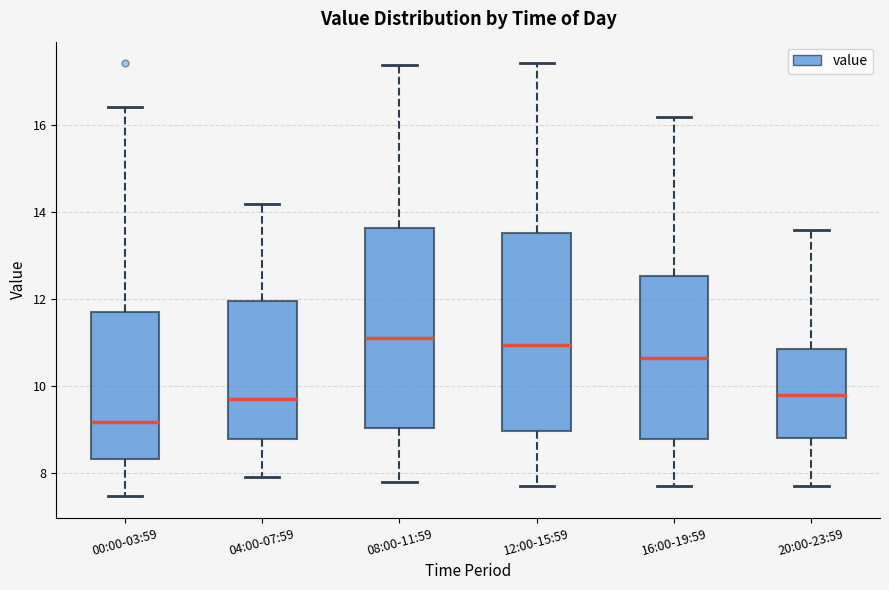

Where does the lower whisker of the box for 08:00-11:59 end on the y-axis? The values are not printed on the chart, so give them approximately, as read against the axis.

7.8